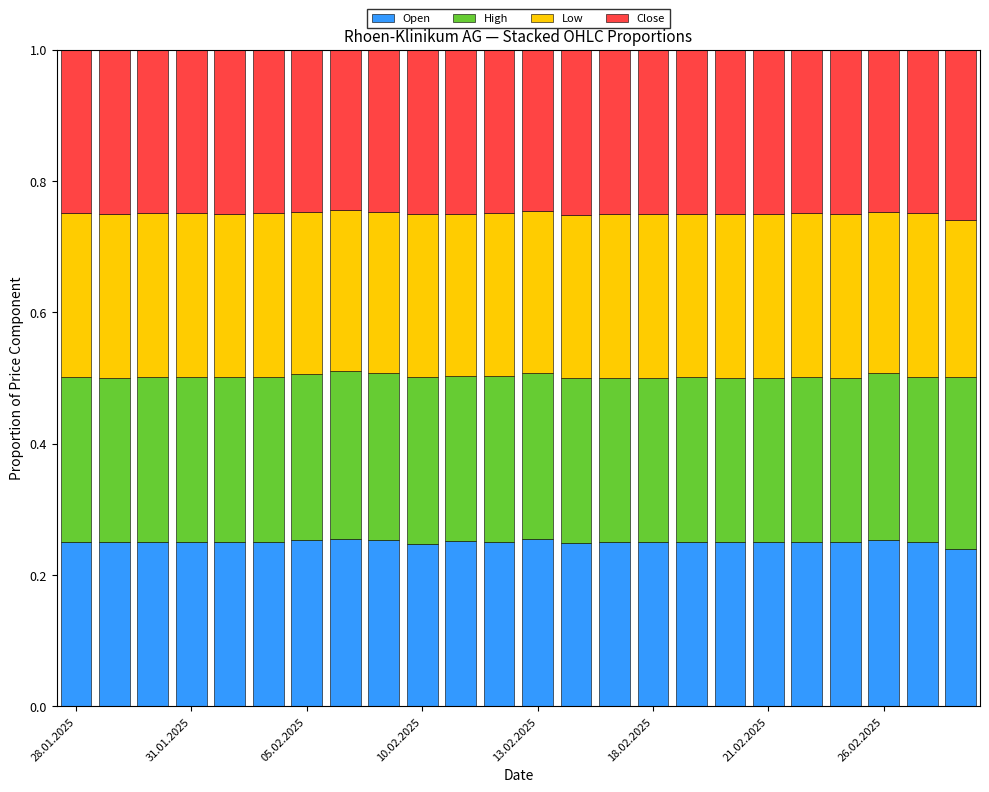

Count the Open values in the range 0 to 1.

24